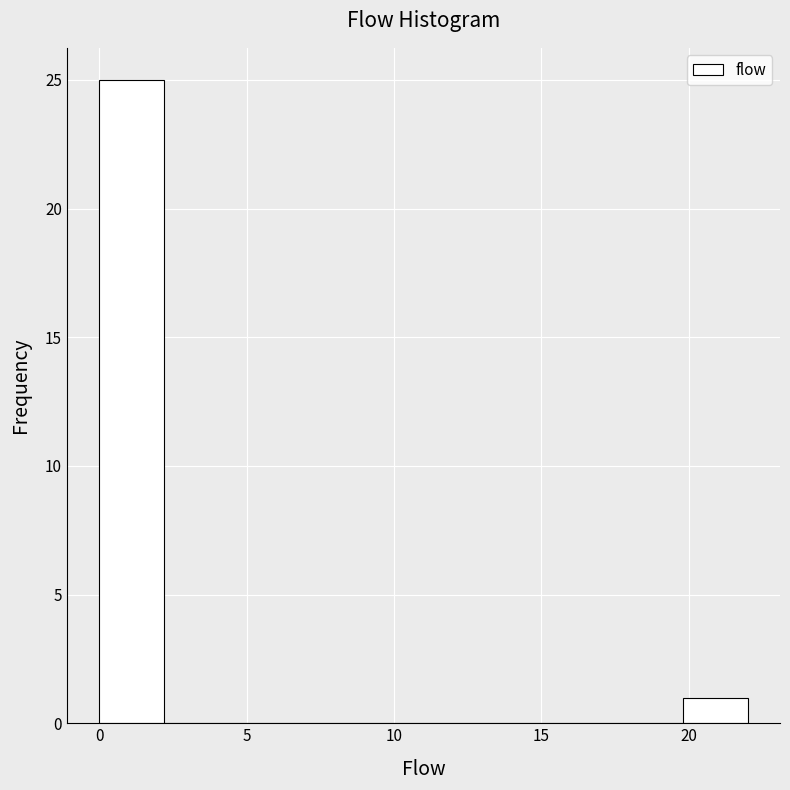

Over which range of the x-axis is the bar tallest?

0.0 to 2.2